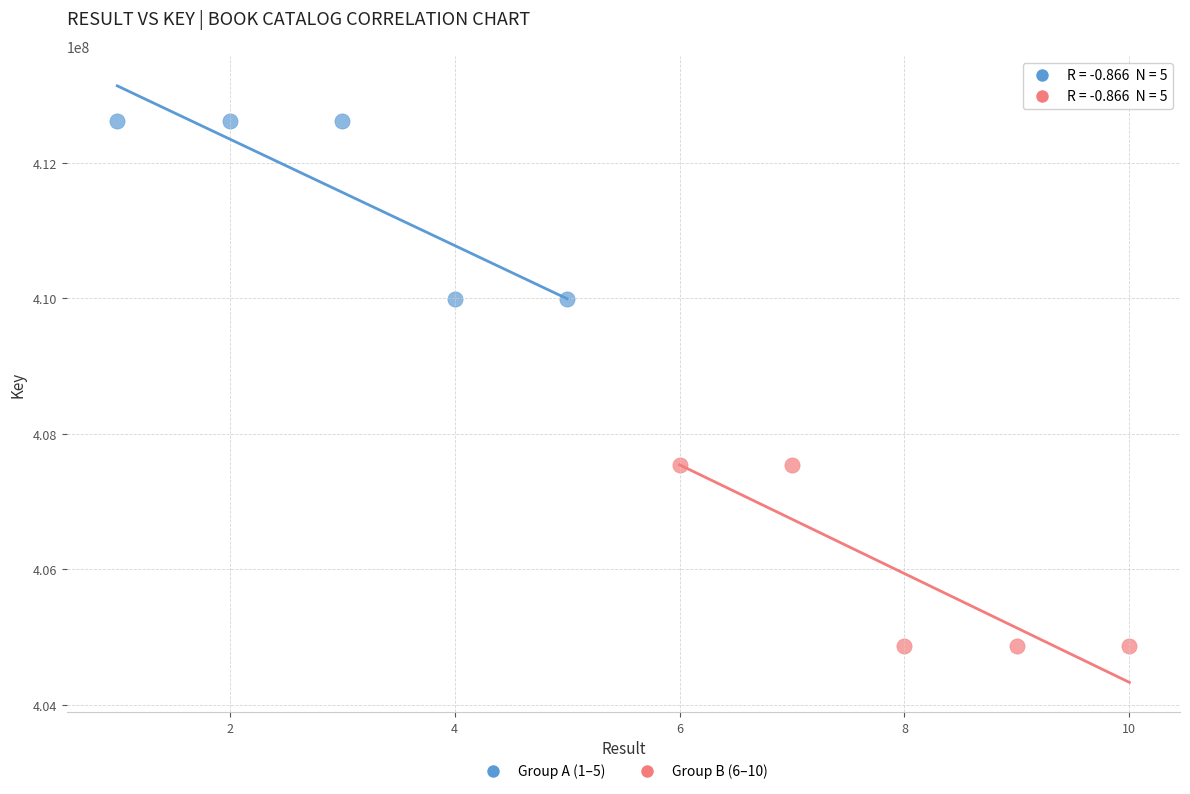

Which series reaches the minimum Y coordinate?

Group B (6–10)